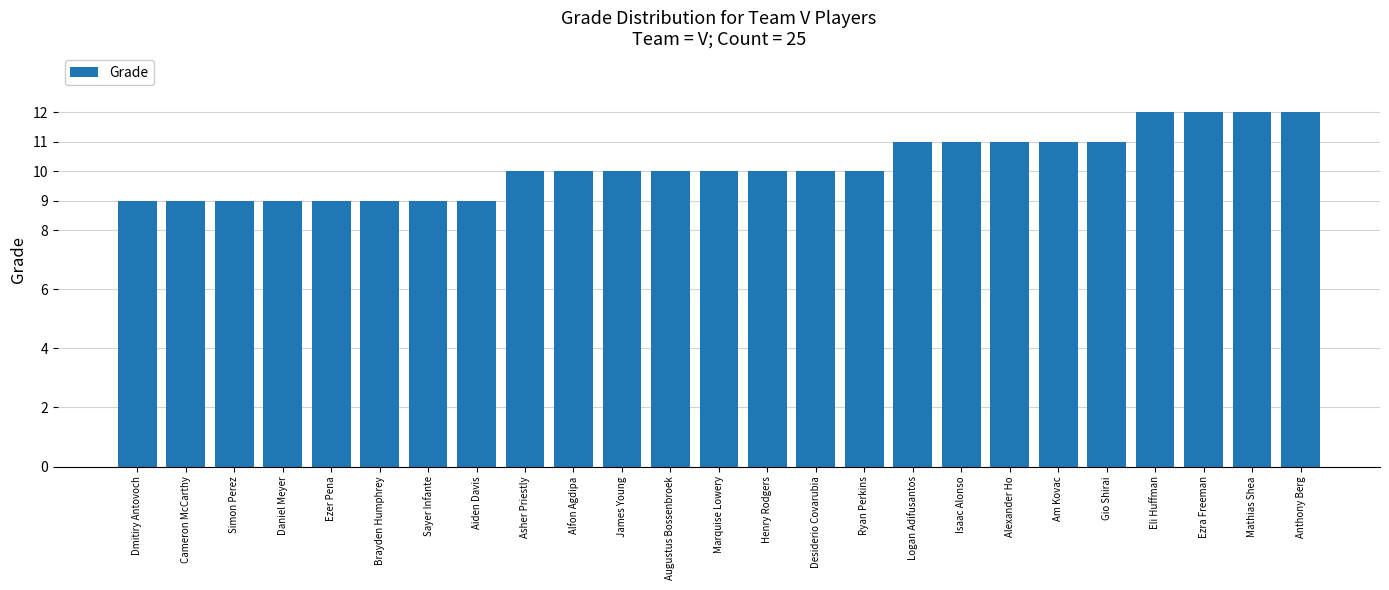

What is the smallest value displayed?

9